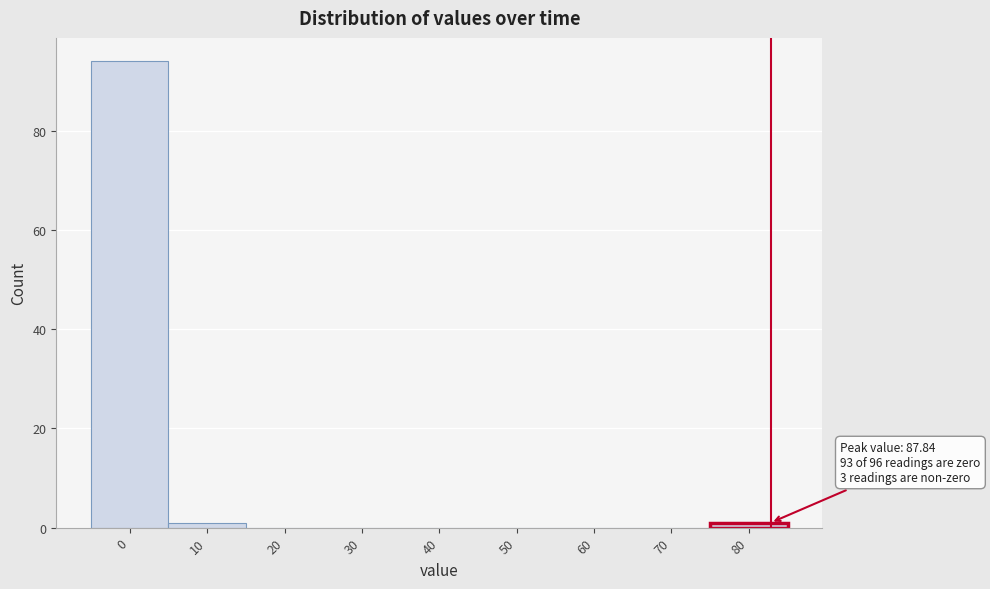

Reading left to right, list all the values displayed in this chart.

0=94	10=1	20=0	30=0	40=0	50=0	60=0	70=0	80=1